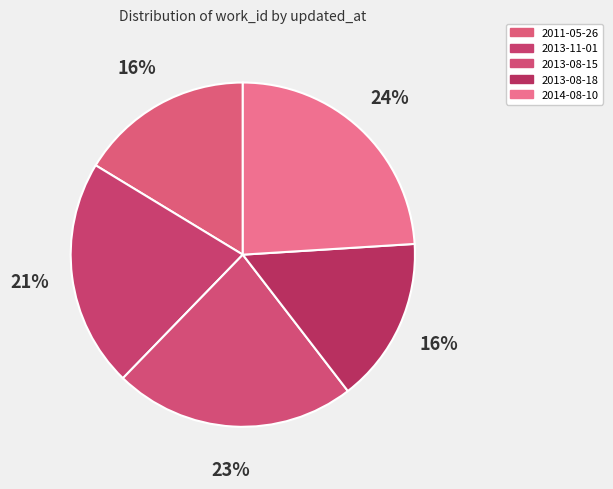

How many slices are in this pie chart?

5